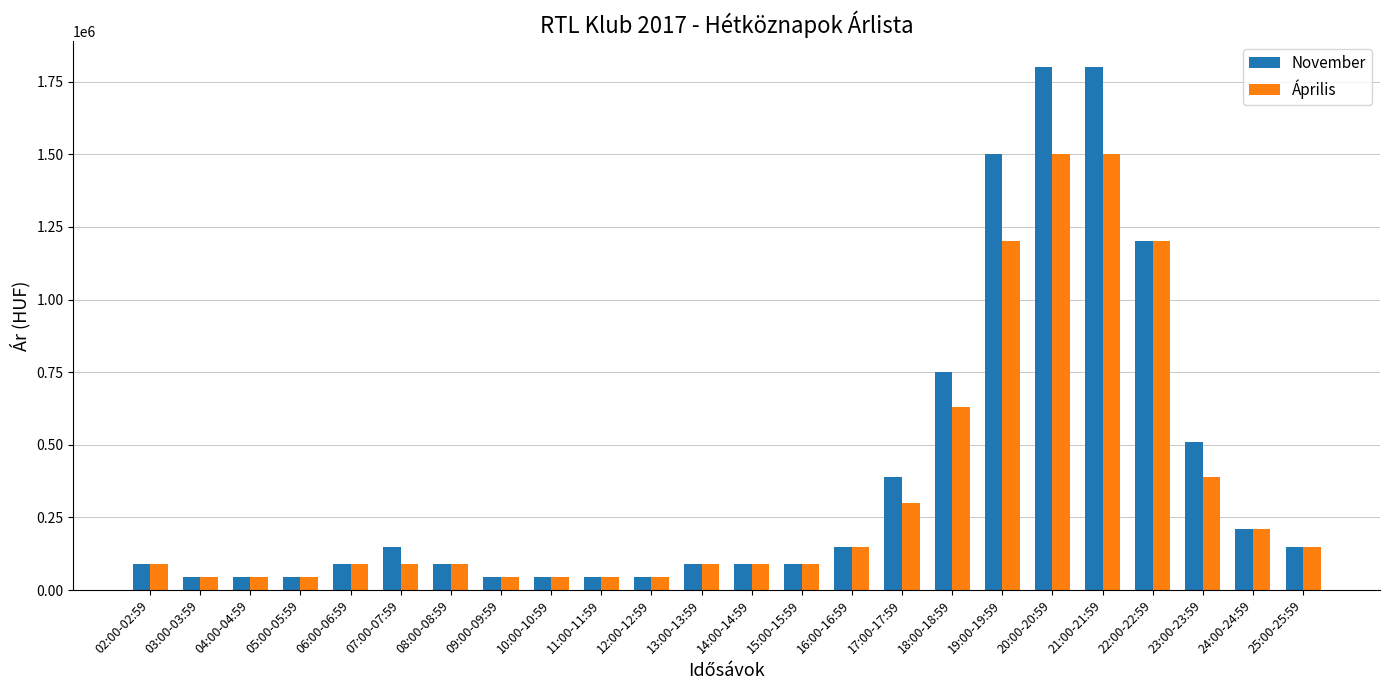

What is the sum of all November values?

9465000